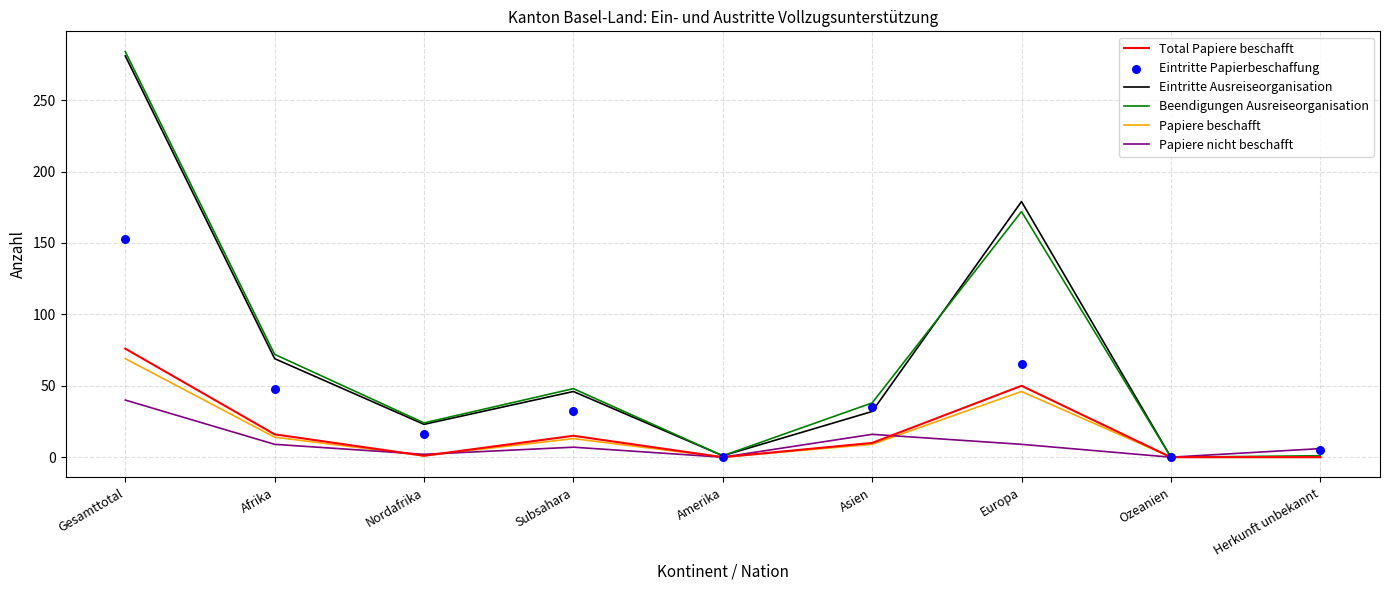

Is the value of Beendigungen Ausreiseorganisation at Asien greater than the value of Eintritte Papierbeschaffung at Europa?

No